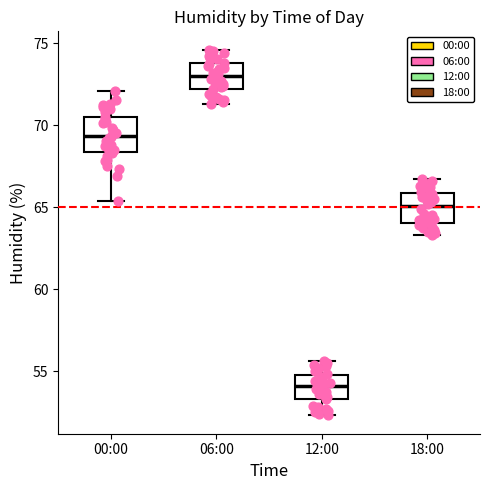

Reading left to right, read every box against the y-axis: the position of its median line, the range the box covers, and the ends of its whiskers. The values are not printed on the chart, so give them approximately, as read against the axis.

00:00: median 69.5, box 68.5 to 70.5, whiskers 65.5 to 72.0
06:00: median 73.0, box 72.0 to 74.0, whiskers 71.5 to 74.5
12:00: median 54.0, box 53.5 to 55.0, whiskers 52.5 to 55.5
18:00: median 65.0, box 64.0 to 66.0, whiskers 63.5 to 66.5